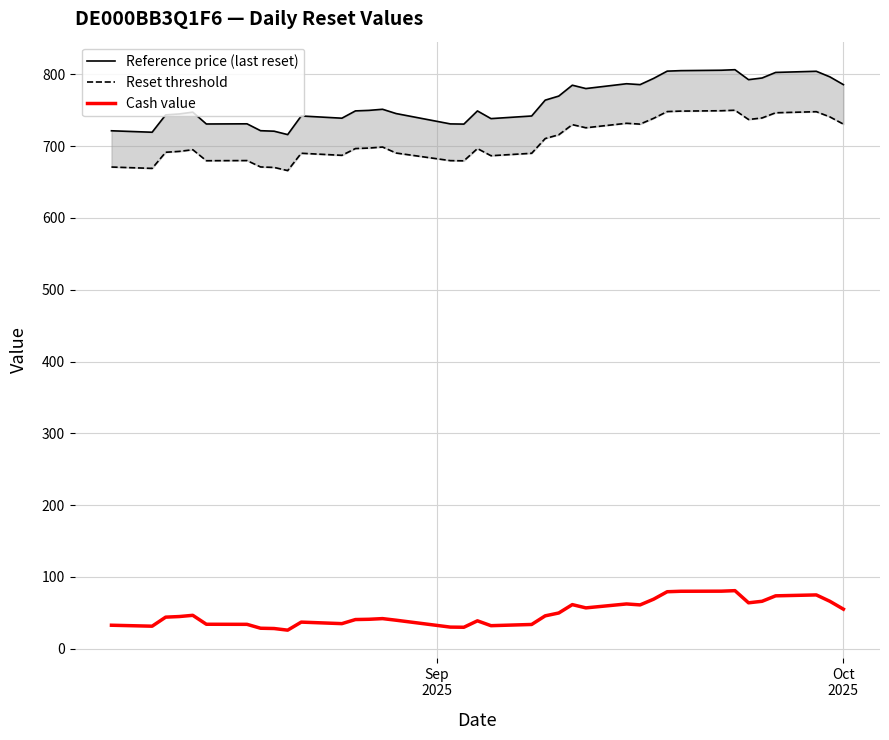

True or false: Reference price (last reset) and Reset threshold intersect in this chart.

False